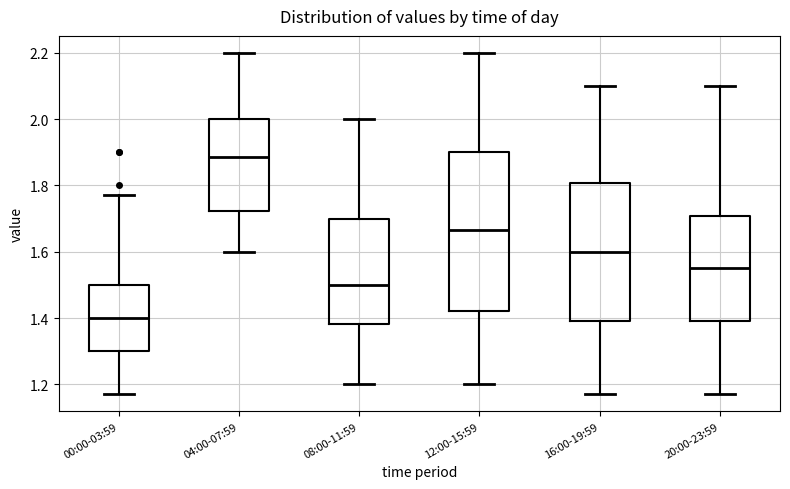

Comparing the boxes themselves (not the whiskers), which one is the tallest?

12:00-15:59